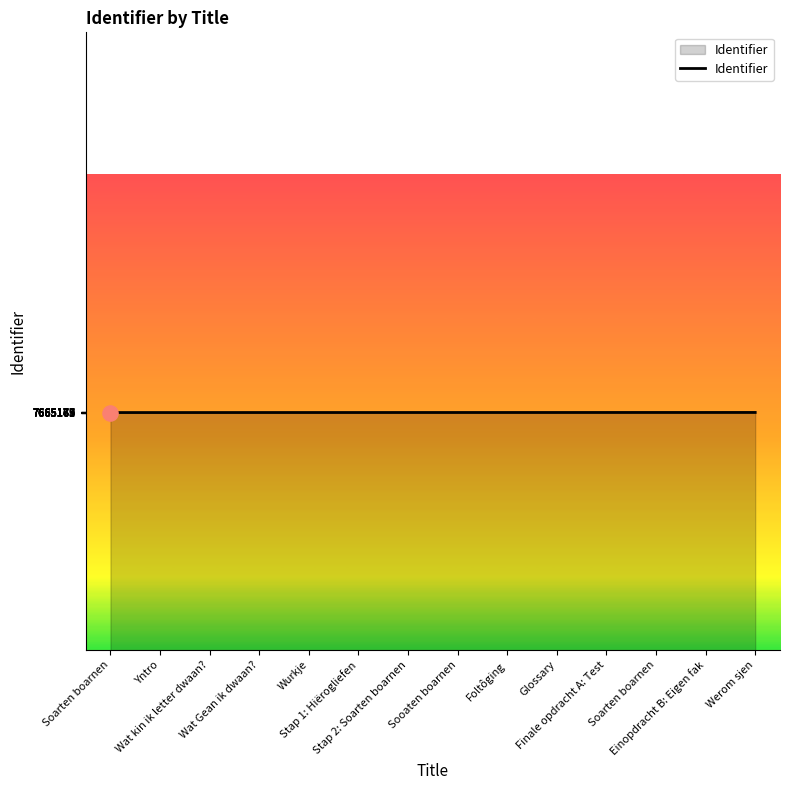

Does the chart have visible grid lines?

No